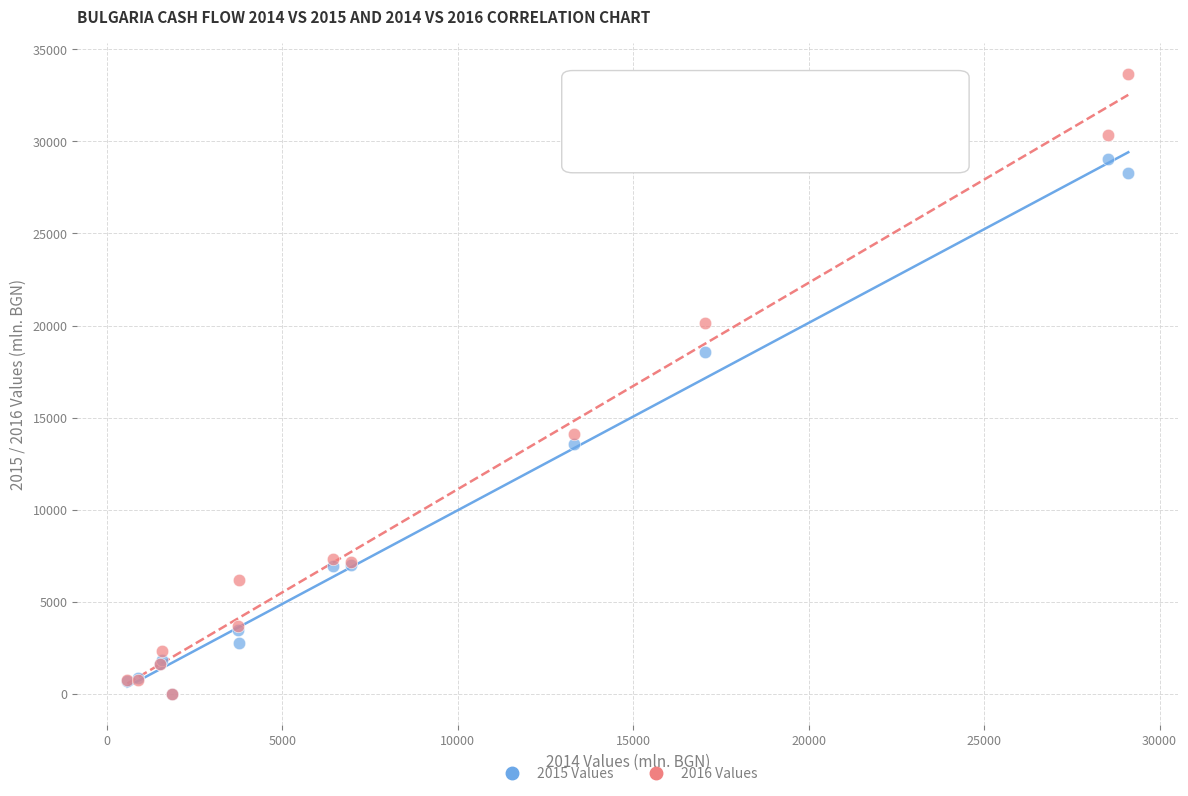

Which series has the widest spread of Y values?

2016 Values